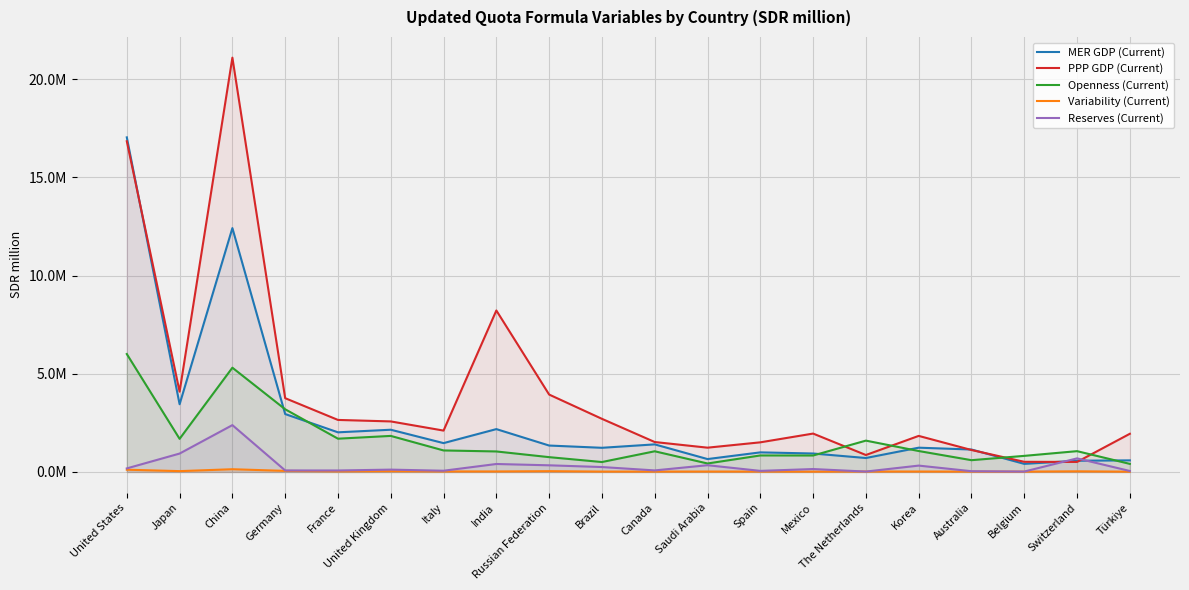

The value of Variability (Current) at France is 31119.6. True or false?

True